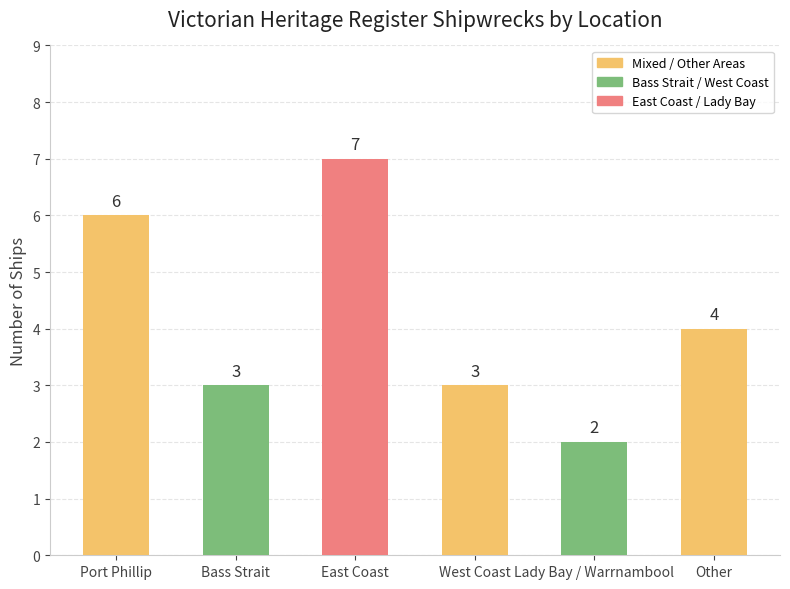

What is the difference between the maximum and minimum values?

5